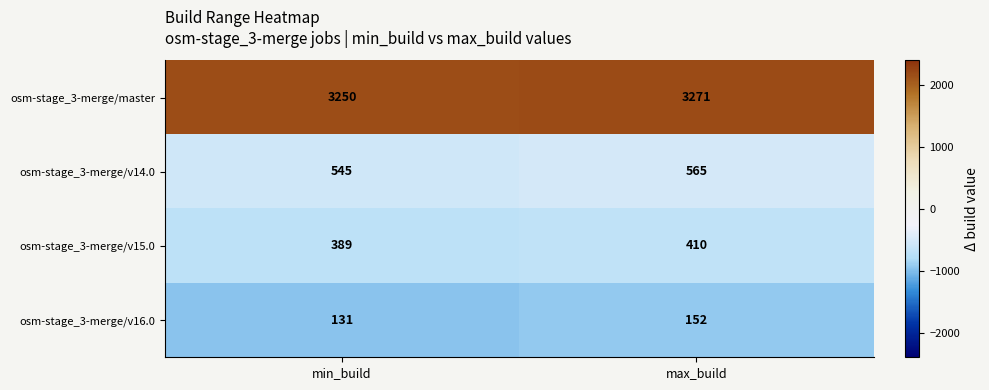

Which label corresponds to the largest value in the chart?

max_build